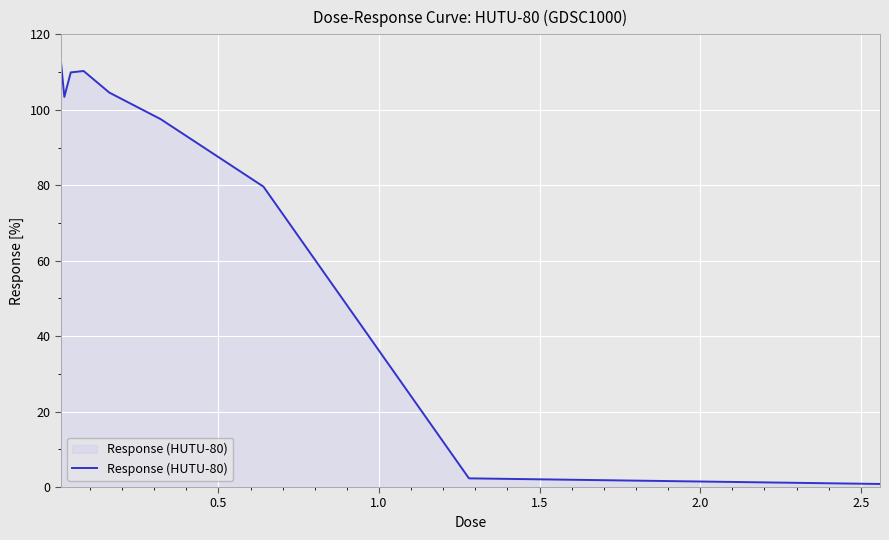

What is the difference between the maximum and minimum values?

111.5